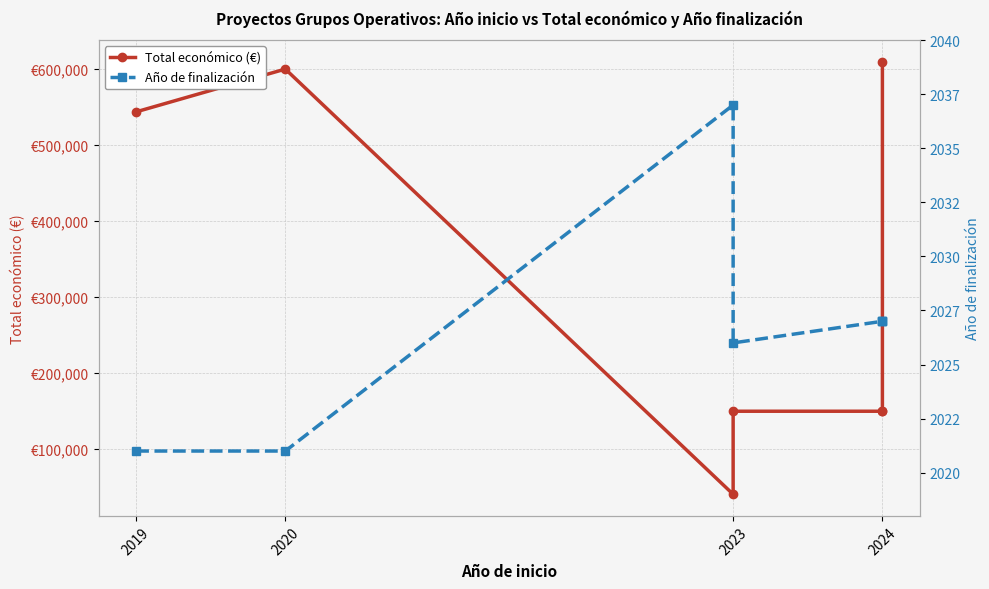

List the series in order of their peak value, highest first.

Total económico (€), Año de finalización